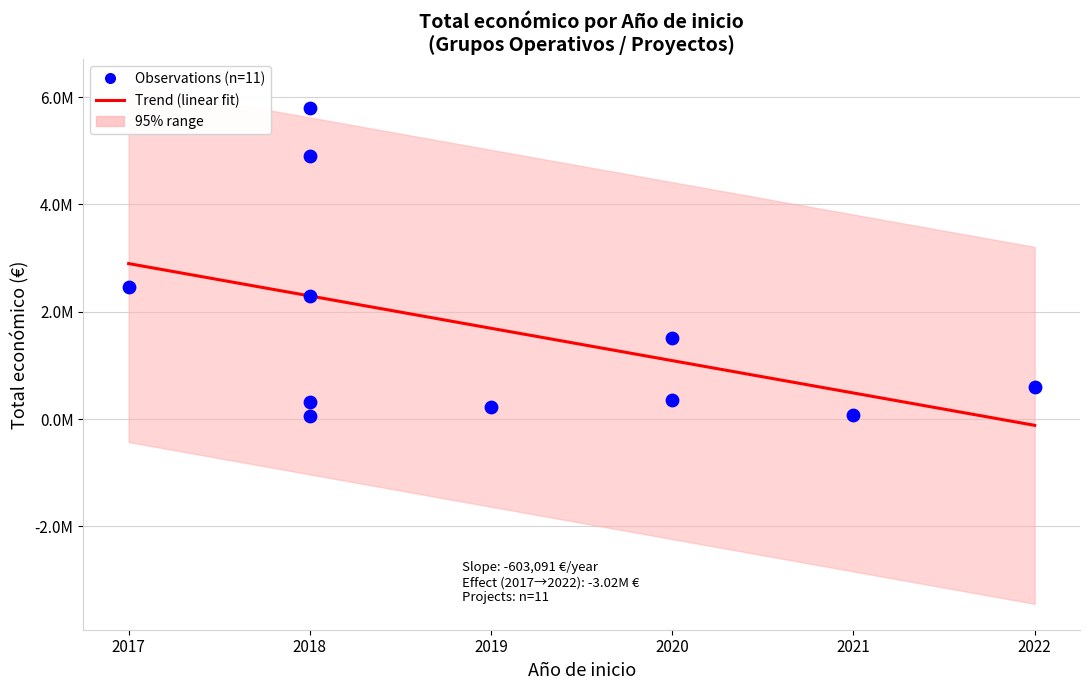

What is the change in value from 2018 to 2019?

+174059